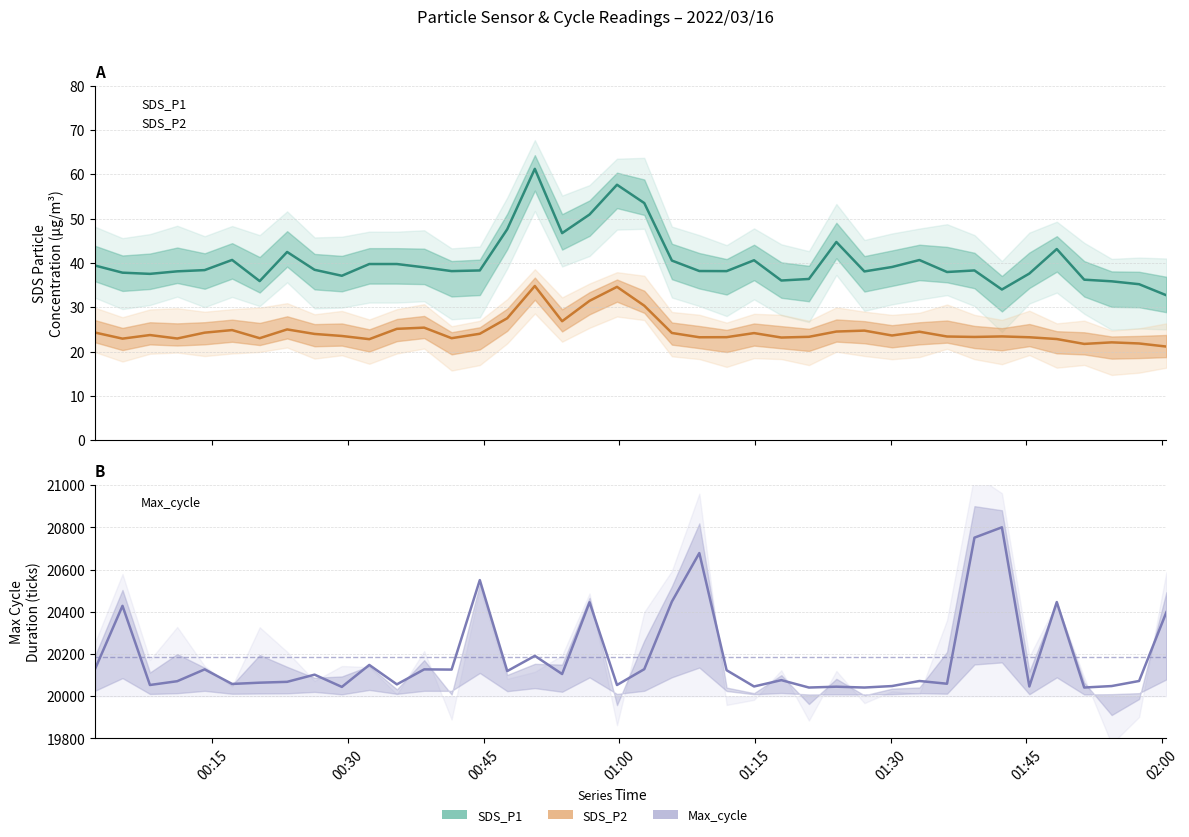

Is it true that SDS_P1 equals 9.7 at 2022/03/16 00:08:06?

False